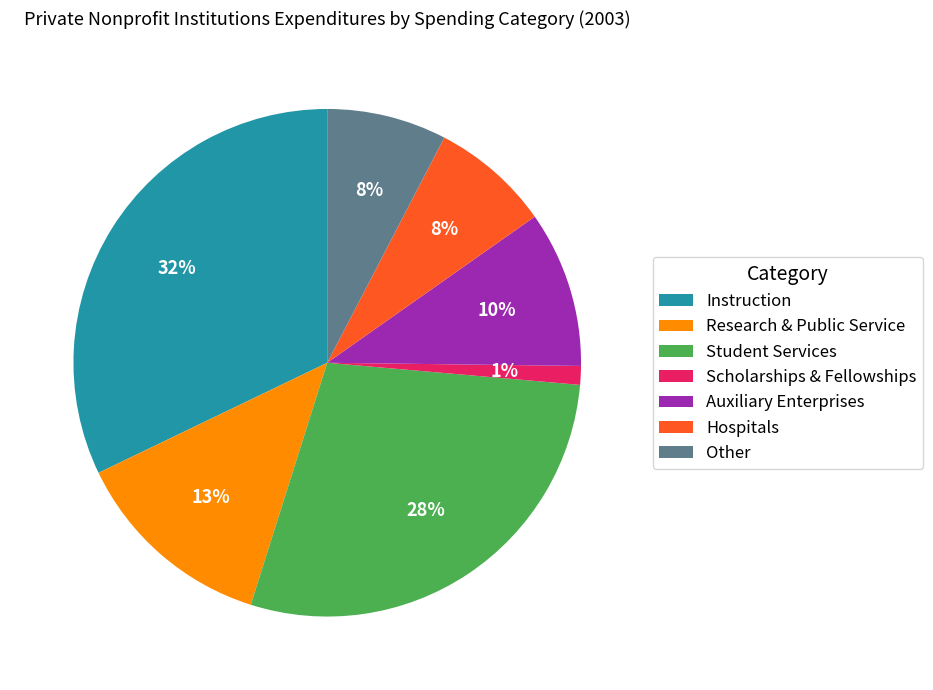

The Other slice represents 21% of the pie. True or false?

False